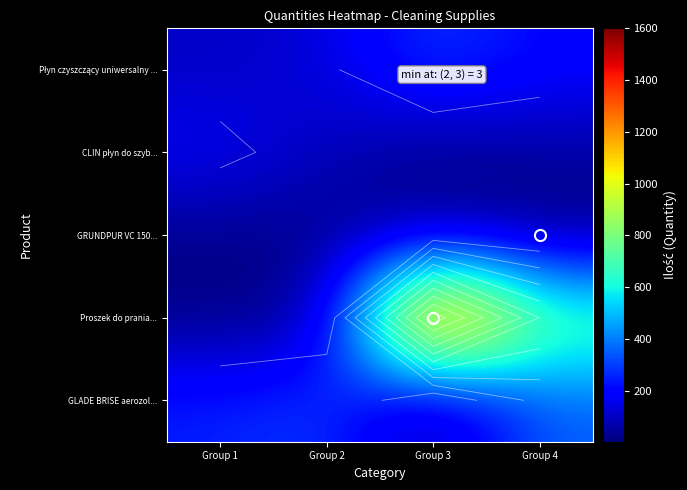

Rank the categories by GRUNDPUR VC 150... value from highest to lowest.

Group 3, Group 1, Group 2, Group 4